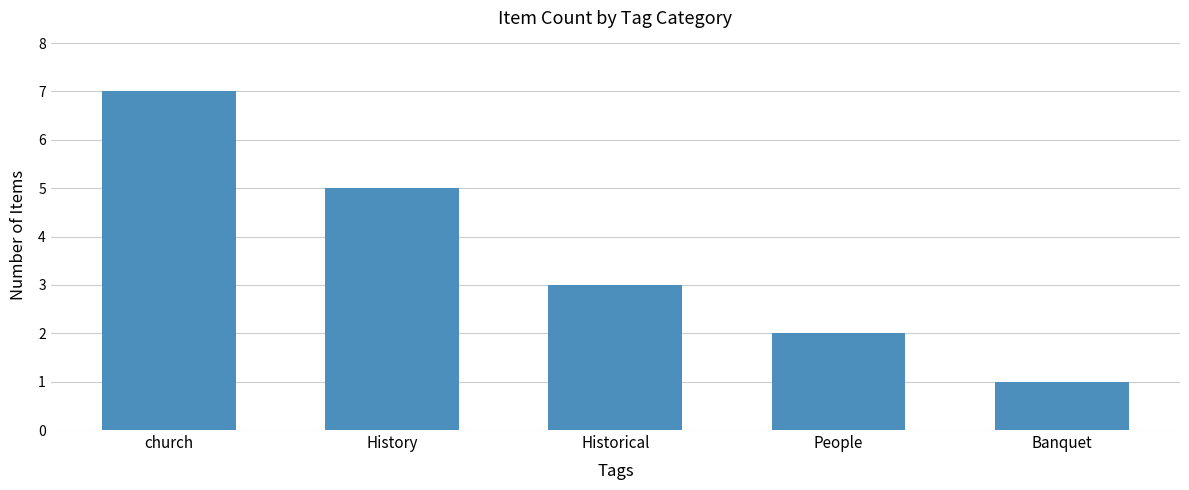

Count the values in the range 2 to 5.

3